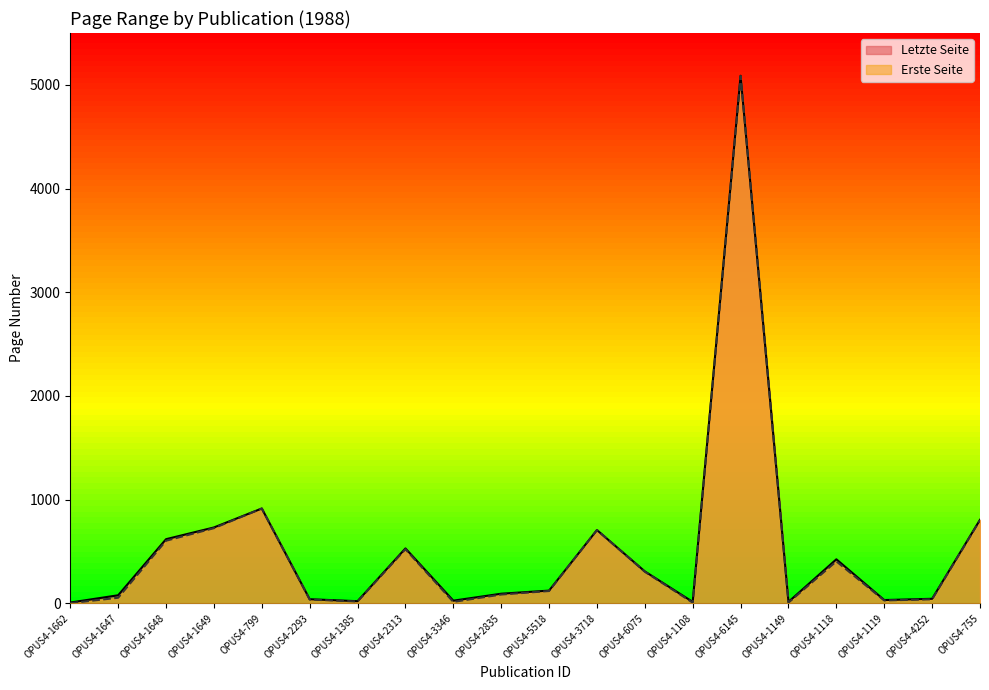

Which series has the widest spread of values?

Erste Seite